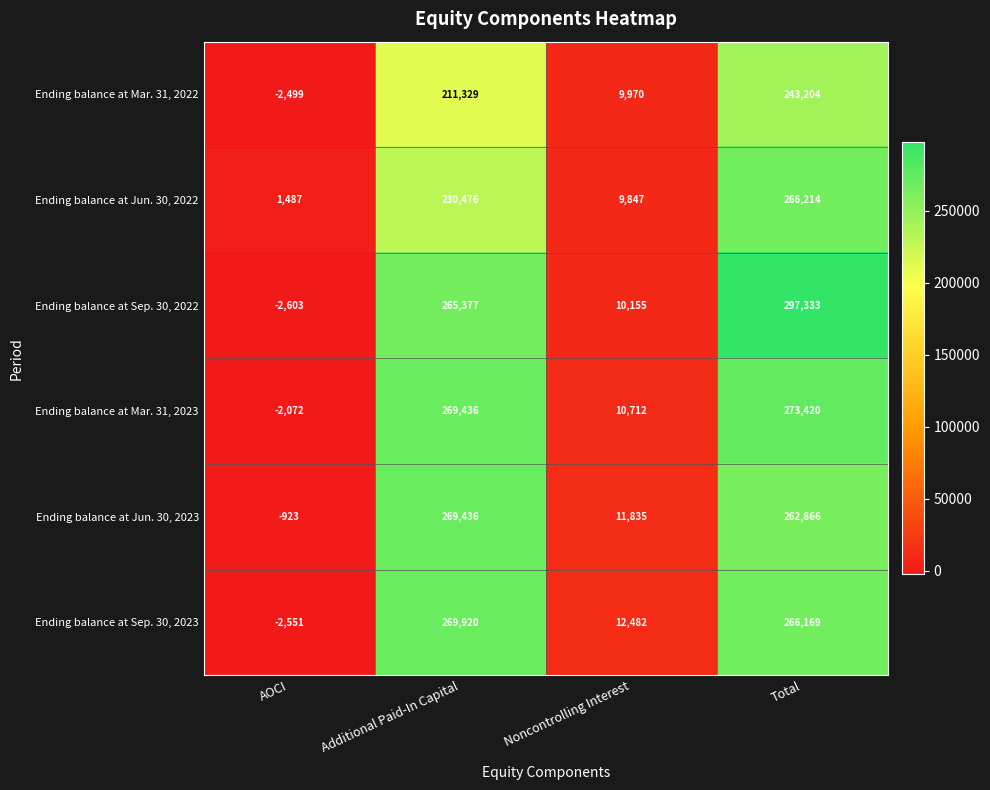

The Ending balance at Jun. 30, 2022 series shows 6511 at Noncontrolling Interest. True or false?

False